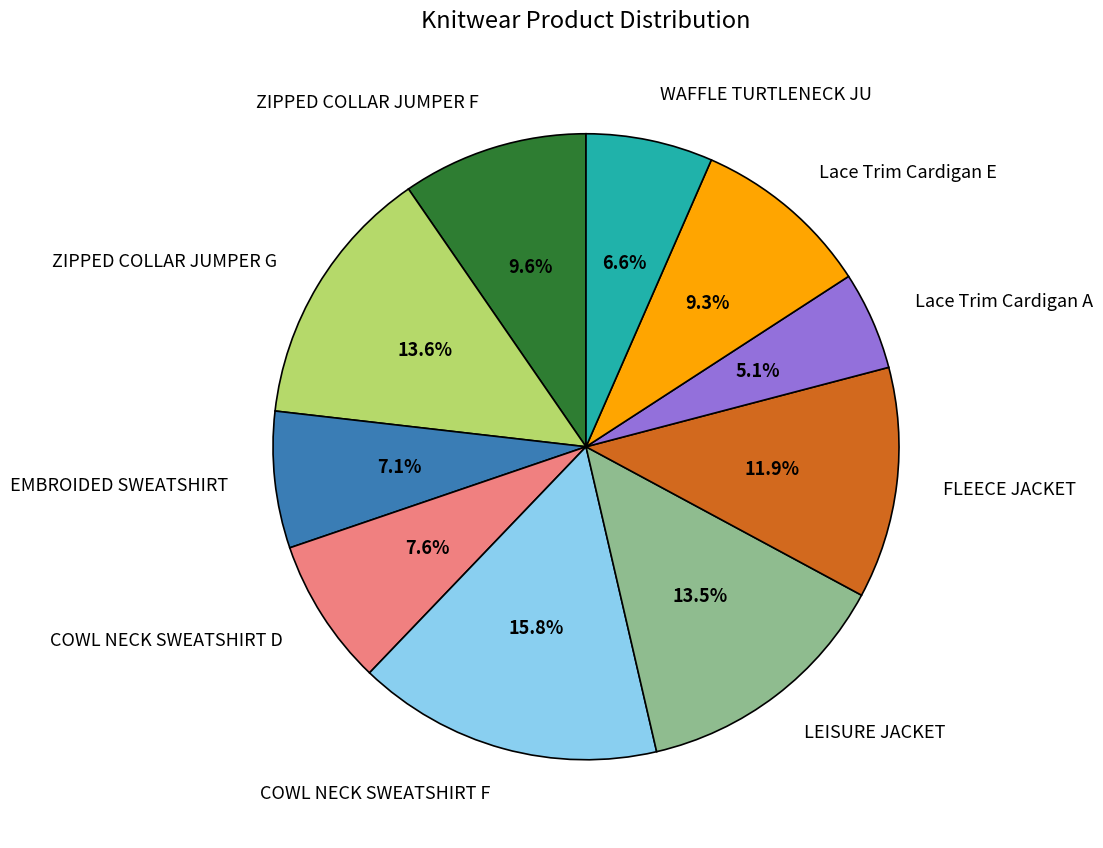

Is it true that LEISURE JACKET is 8% of the pie?

False